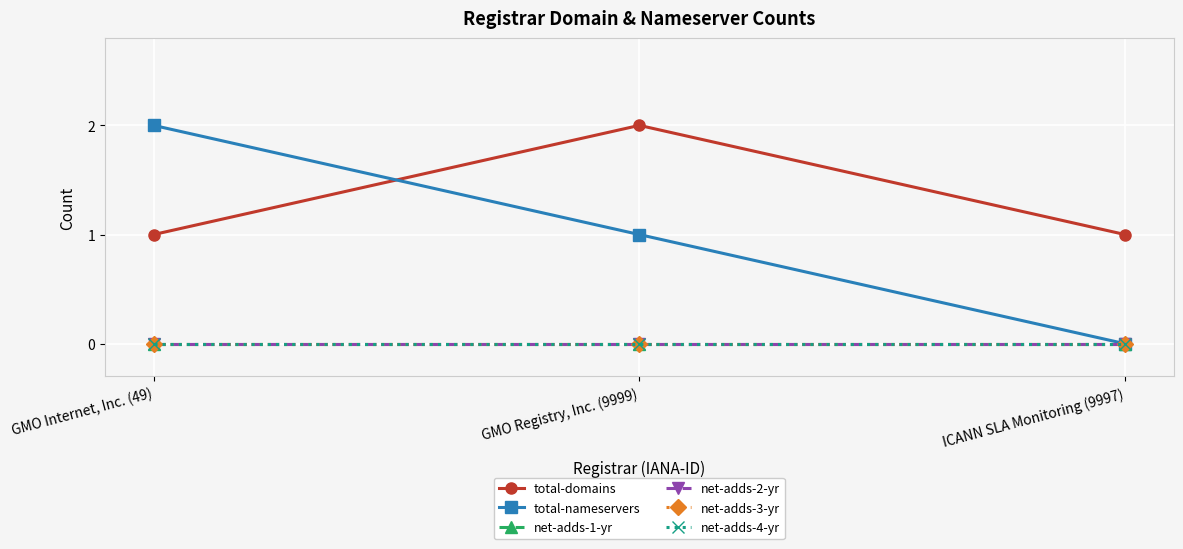

Is this an area chart (filled region under the line)?

No